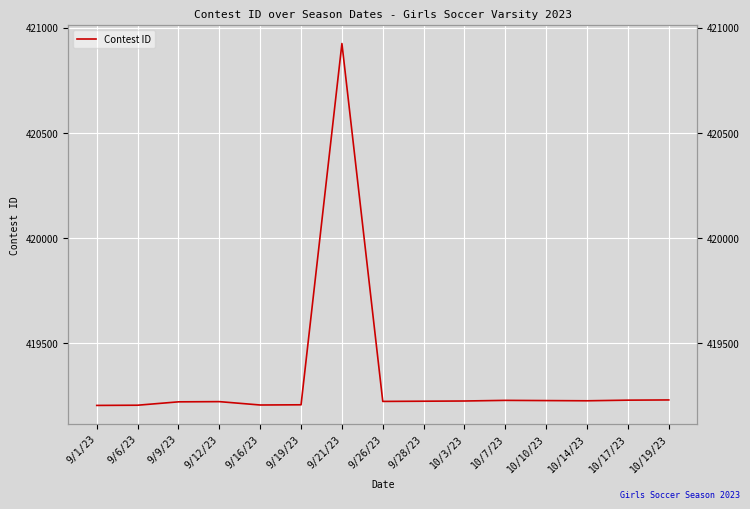

Reading left to right, extract all data points from this chart.

419206	419207	419223	419224	419208	419209	420924	419225	419226	419227	419230	419229	419228	419231	419232